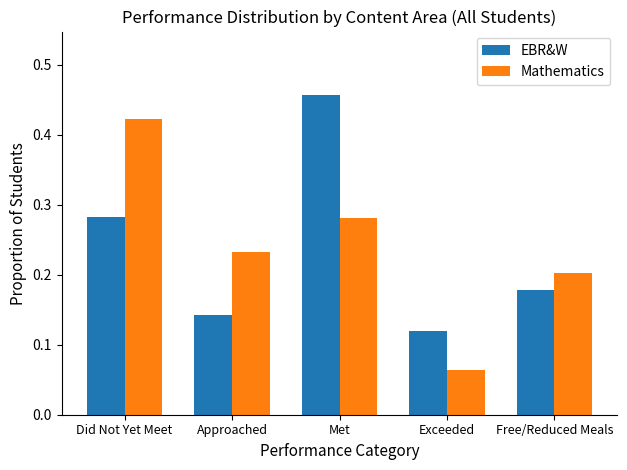

True or false: Mathematics has a value of 0.0 at Exceeded.

False